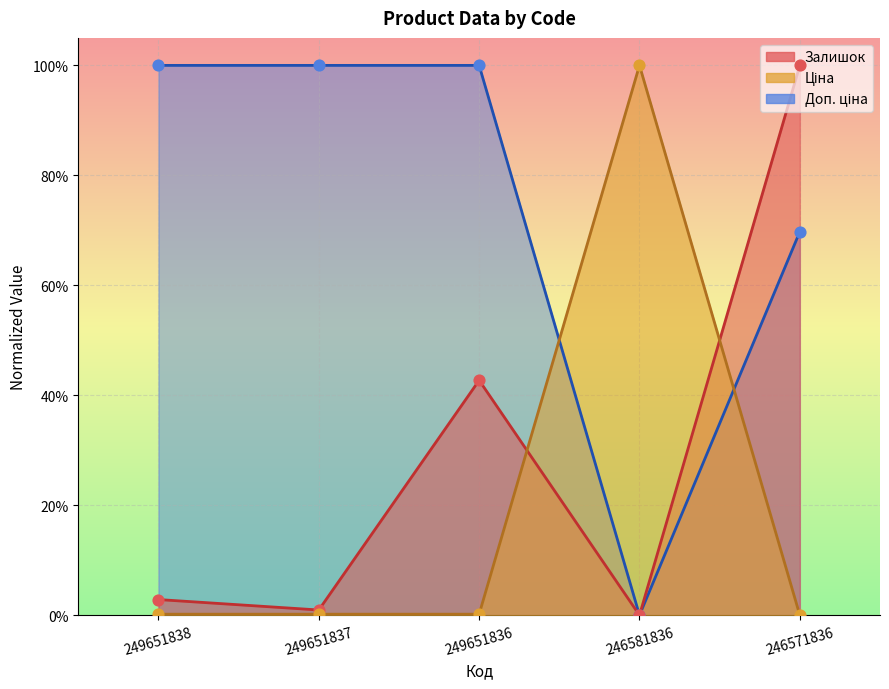

What is the total value across all series at 249651837?

1.0